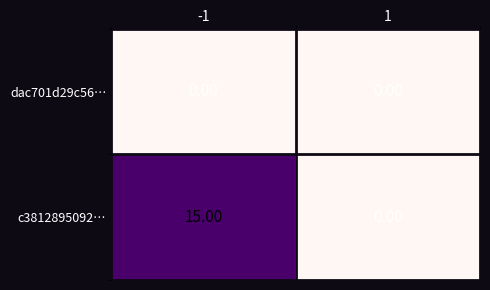

List the series in order of their overall mean, lowest first.

dac701d29c56…, c3812895092…